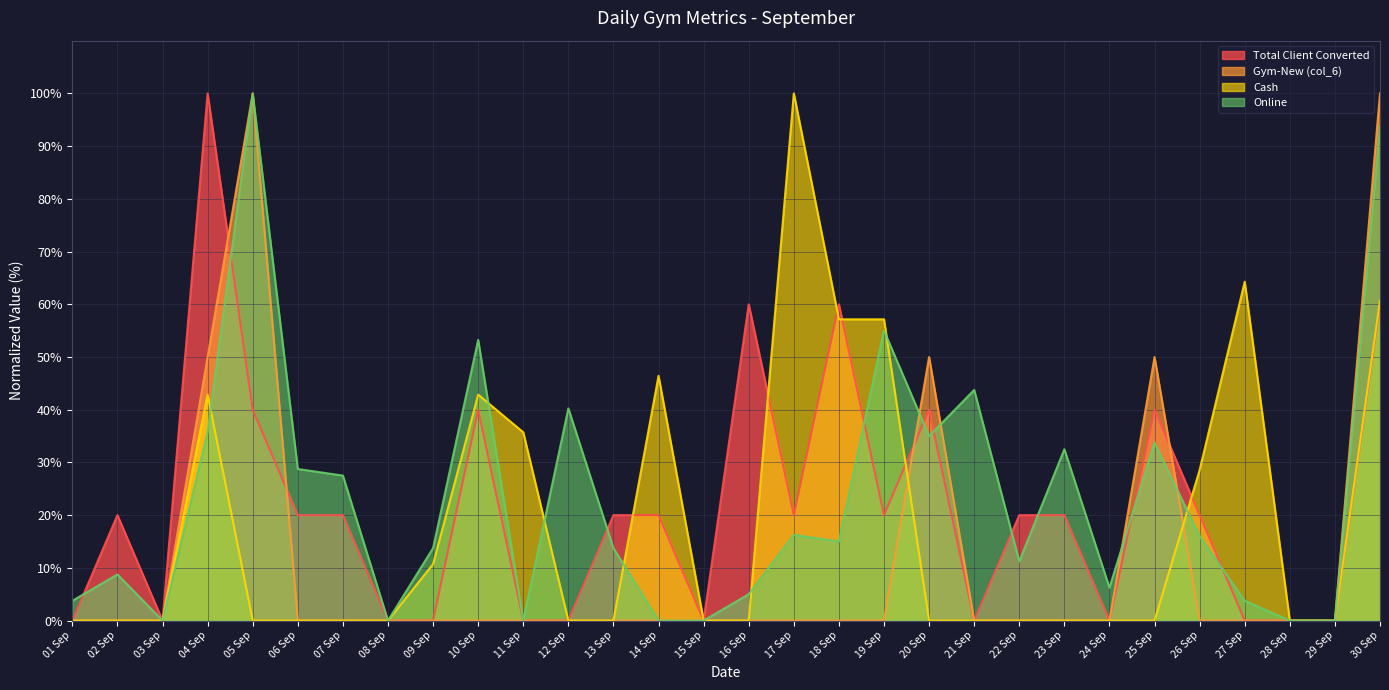

What is the label of the 7th point from the right?

24 Sep